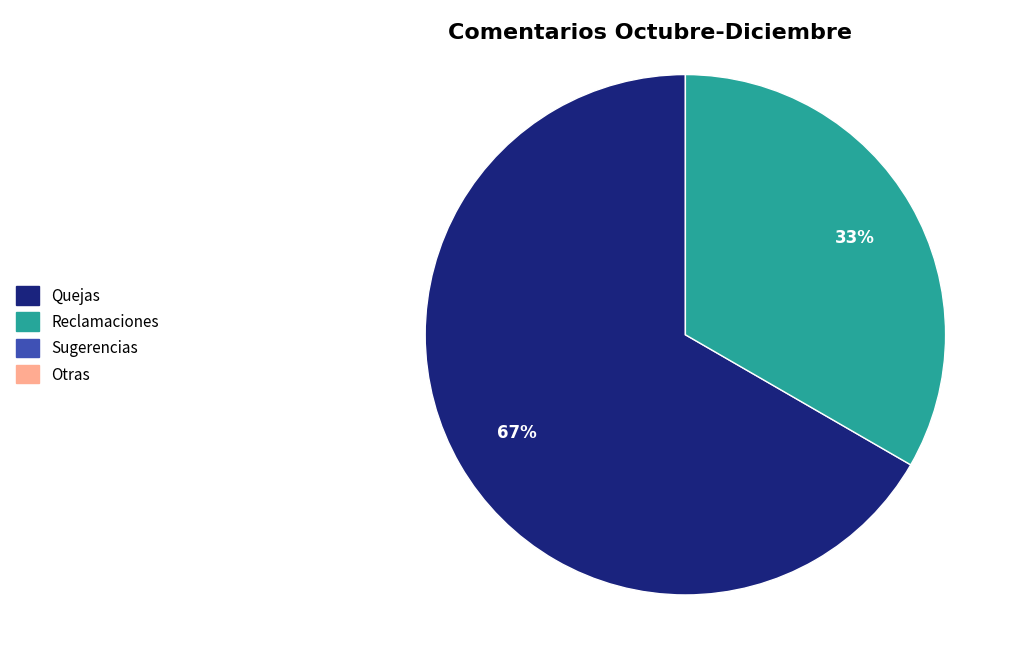

How many segments does this pie chart have?

2